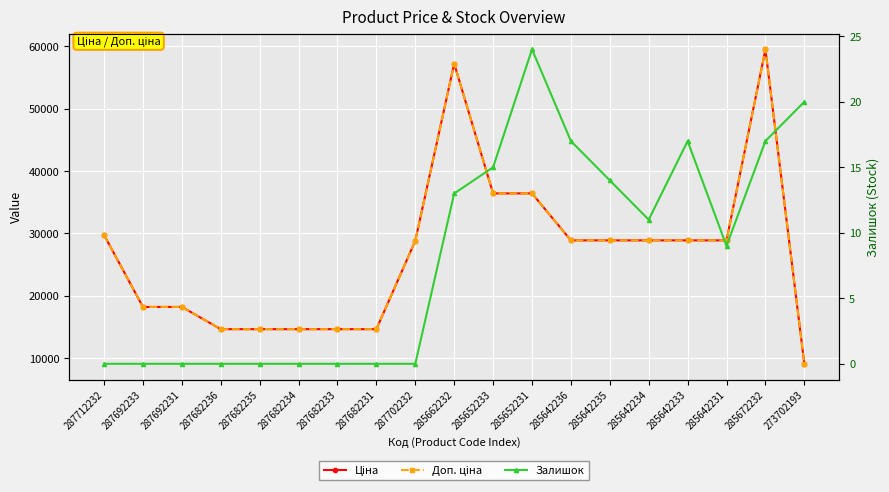

True or false: Ціна has a value of 65509.9 at 285652231.

False